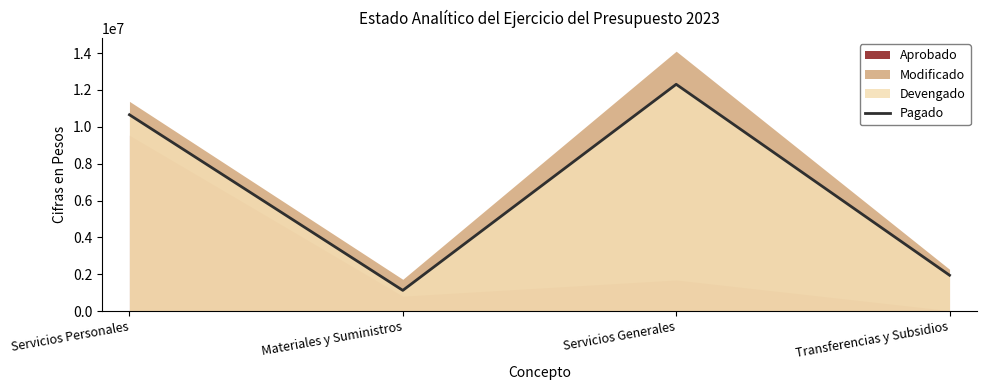

True or false: the data shows 18016479 at Servicios Generales.

False